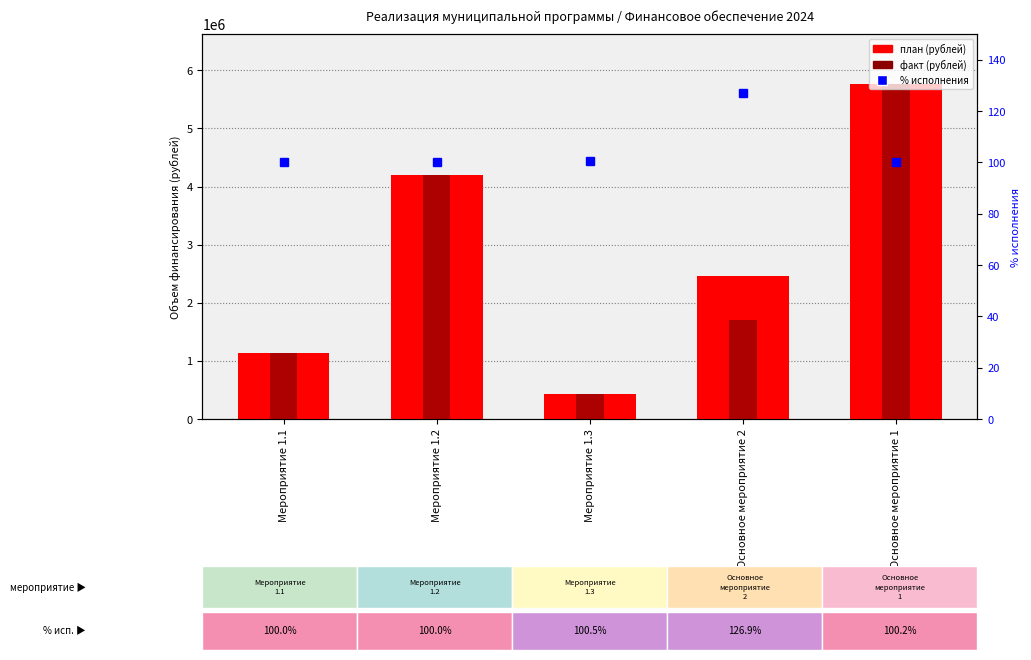

What is the average value of the % исполнения series?

105.5